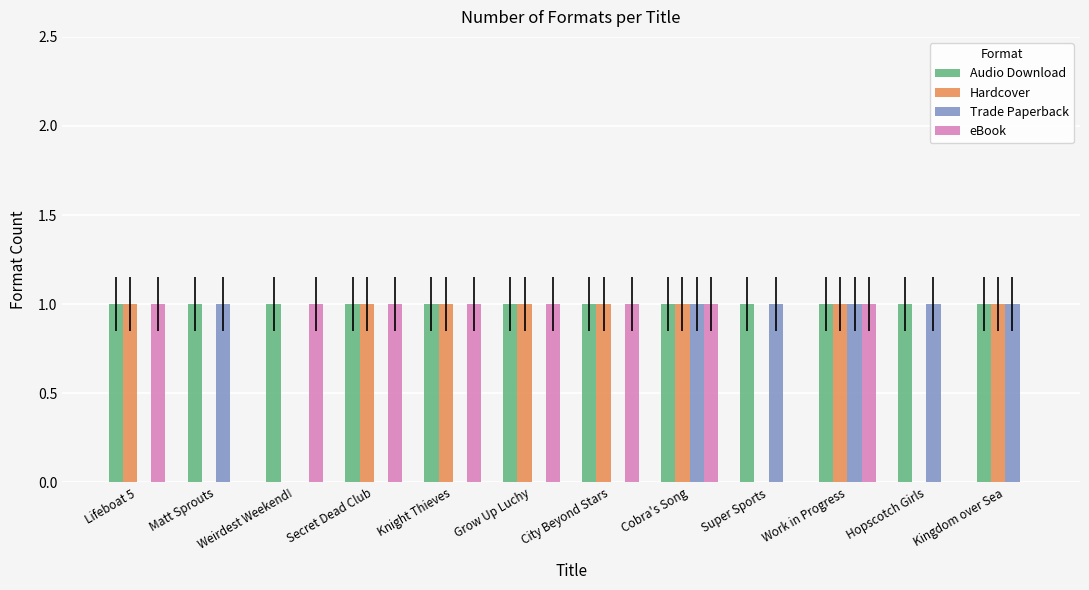

Reading left to right, transcribe all the data shown in this chart.

Audio Download: Lifeboat 5=1	Matt Sprouts=1	Weirdest Weekend!=1	Secret Dead Club=1	Knight Thieves=1	Grow Up Luchy=1	City Beyond Stars=1	Cobra's Song=1	Super Sports=1	Work in Progress=1	Hopscotch Girls=1	Kingdom over Sea=1
Hardcover: Lifeboat 5=1	Matt Sprouts=0	Weirdest Weekend!=0	Secret Dead Club=1	Knight Thieves=1	Grow Up Luchy=1	City Beyond Stars=1	Cobra's Song=1	Super Sports=0	Work in Progress=1	Hopscotch Girls=0	Kingdom over Sea=1
Trade Paperback: Lifeboat 5=0	Matt Sprouts=1	Weirdest Weekend!=0	Secret Dead Club=0	Knight Thieves=0	Grow Up Luchy=0	City Beyond Stars=0	Cobra's Song=1	Super Sports=1	Work in Progress=1	Hopscotch Girls=1	Kingdom over Sea=1
eBook: Lifeboat 5=1	Matt Sprouts=0	Weirdest Weekend!=1	Secret Dead Club=1	Knight Thieves=1	Grow Up Luchy=1	City Beyond Stars=1	Cobra's Song=1	Super Sports=0	Work in Progress=1	Hopscotch Girls=0	Kingdom over Sea=0